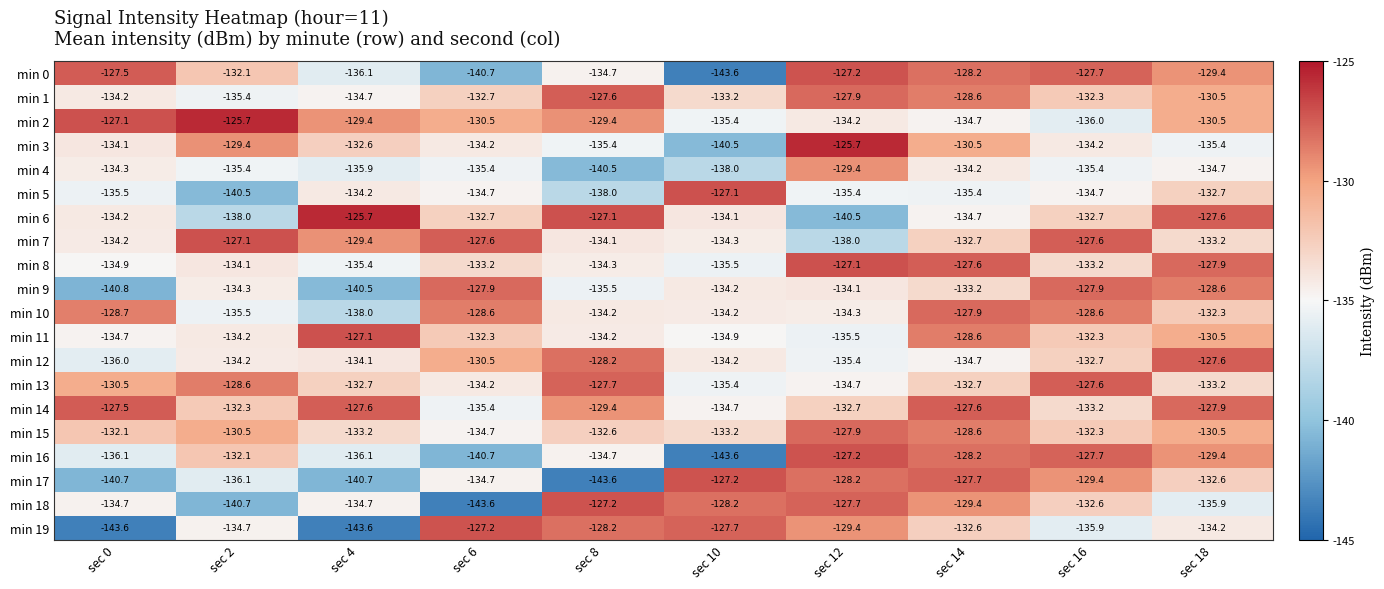

At how many categories does at least one series exceed -141?

10